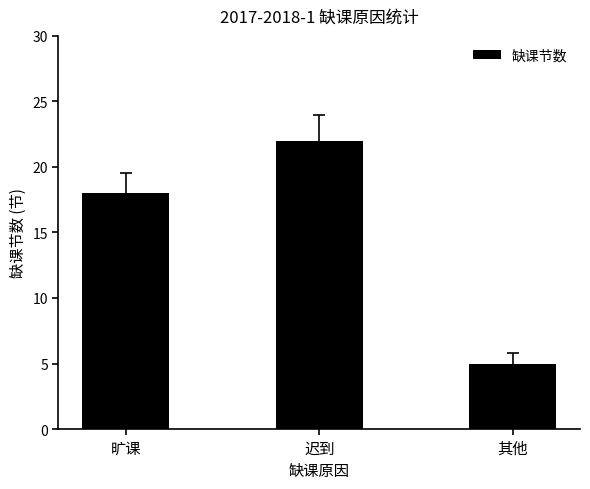

What is the smallest value displayed?

5